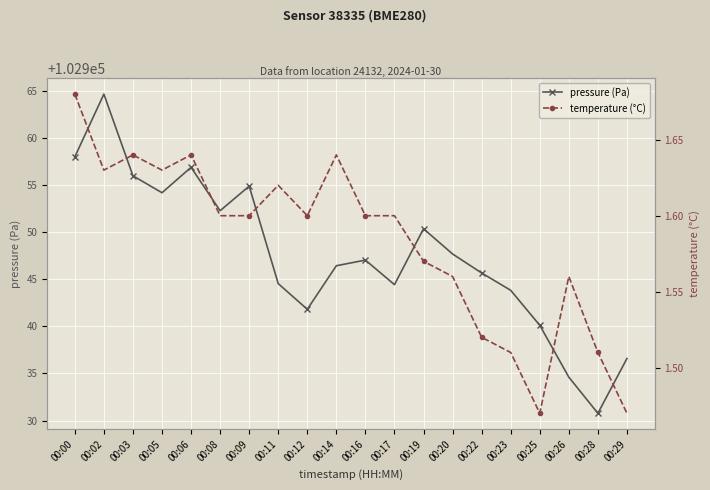

What is the average value of the temperature (°C) series?

1.6